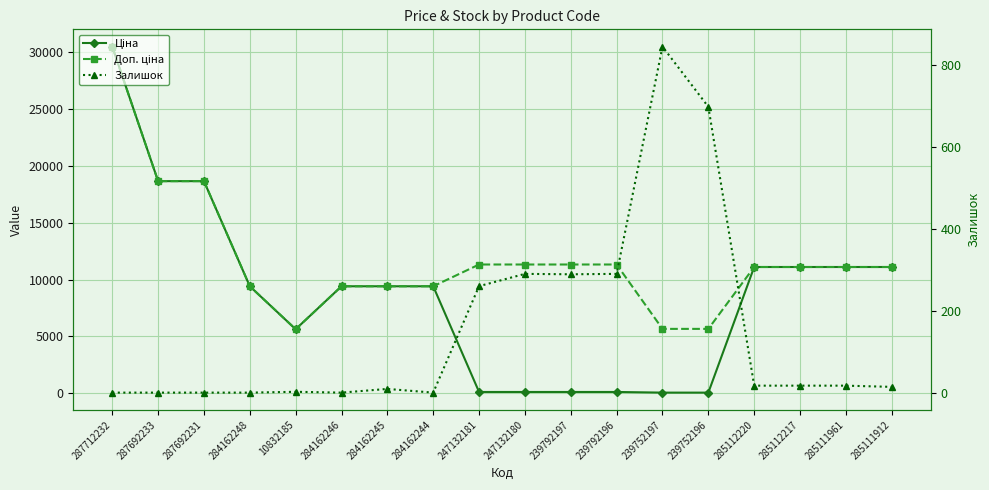

What is the total value across all series at 284162246?

18833.7